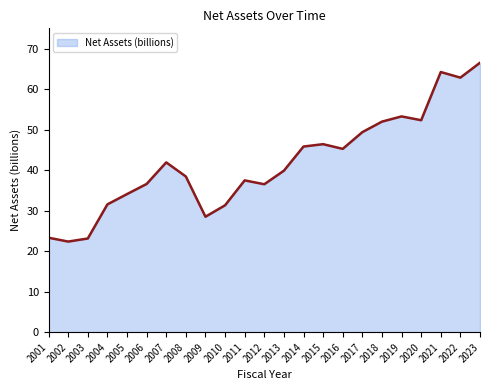

How many interior local peaks (higher than both neighbors) does the data have?

5